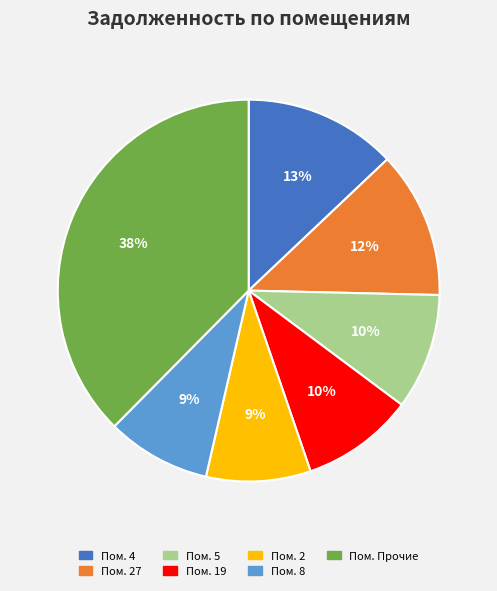

Count the number of slices in the pie.

7